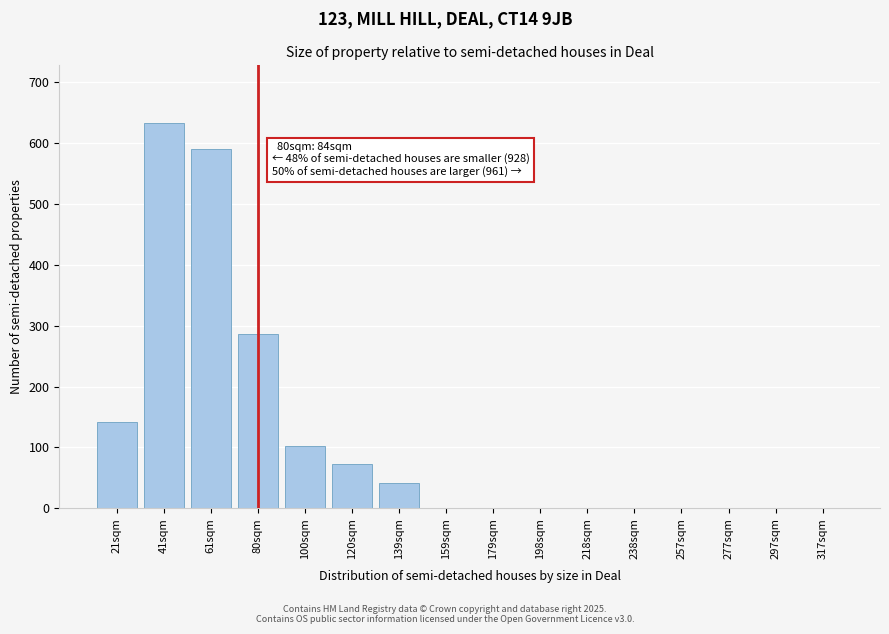

Reading right to left, transcribe all the data shown in this chart.

317sqm=0	297sqm=0	277sqm=0	257sqm=0	238sqm=0	218sqm=0	198sqm=0	179sqm=0	159sqm=0	139sqm=41	120sqm=72	100sqm=103	80sqm=287	61sqm=591	41sqm=633	21sqm=142